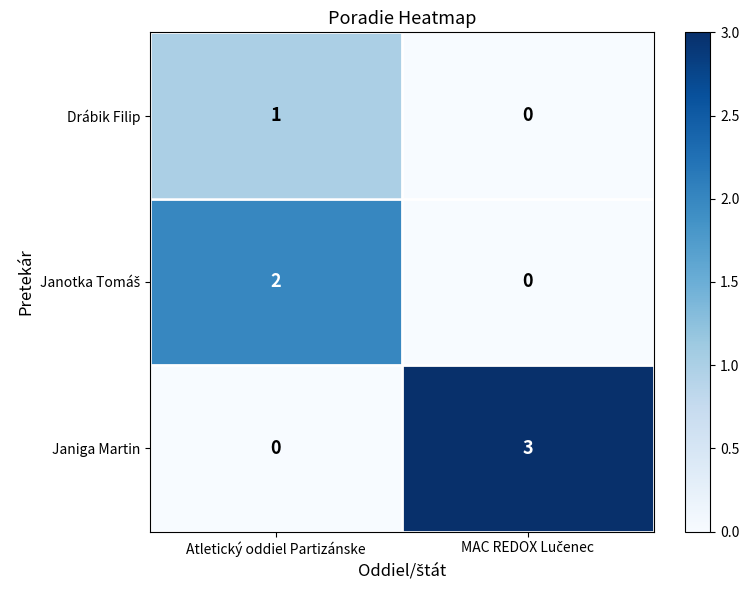

The Drábik Filip series shows 1 at Atletický oddiel Partizánske. True or false?

True